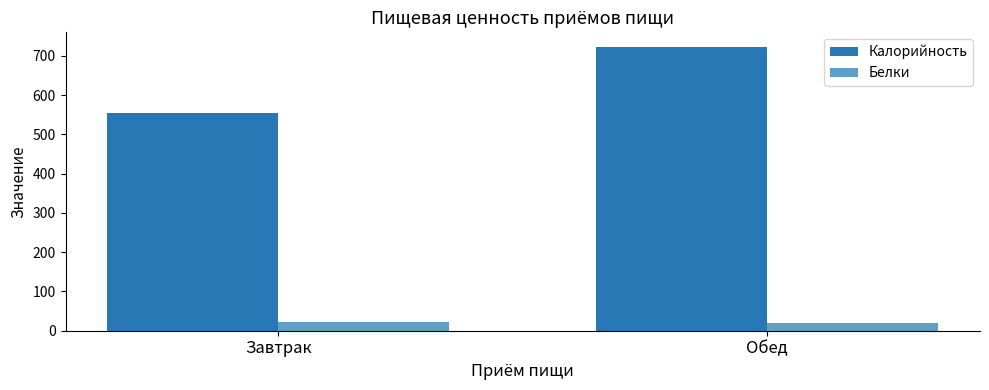

What is the difference between the maximum and minimum values in the Калорийность series?

168.0